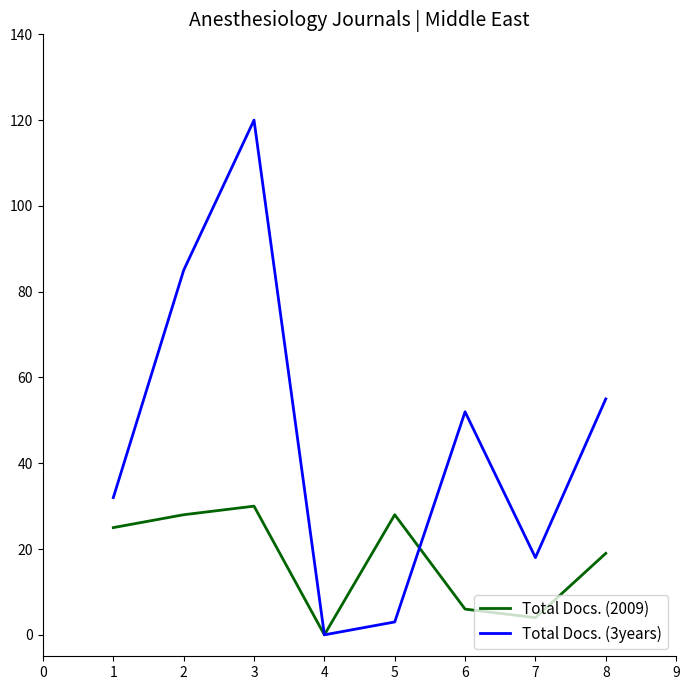

Rank the series by their maximum value, from highest to lowest.

Total Docs. (3years), Total Docs. (2009)